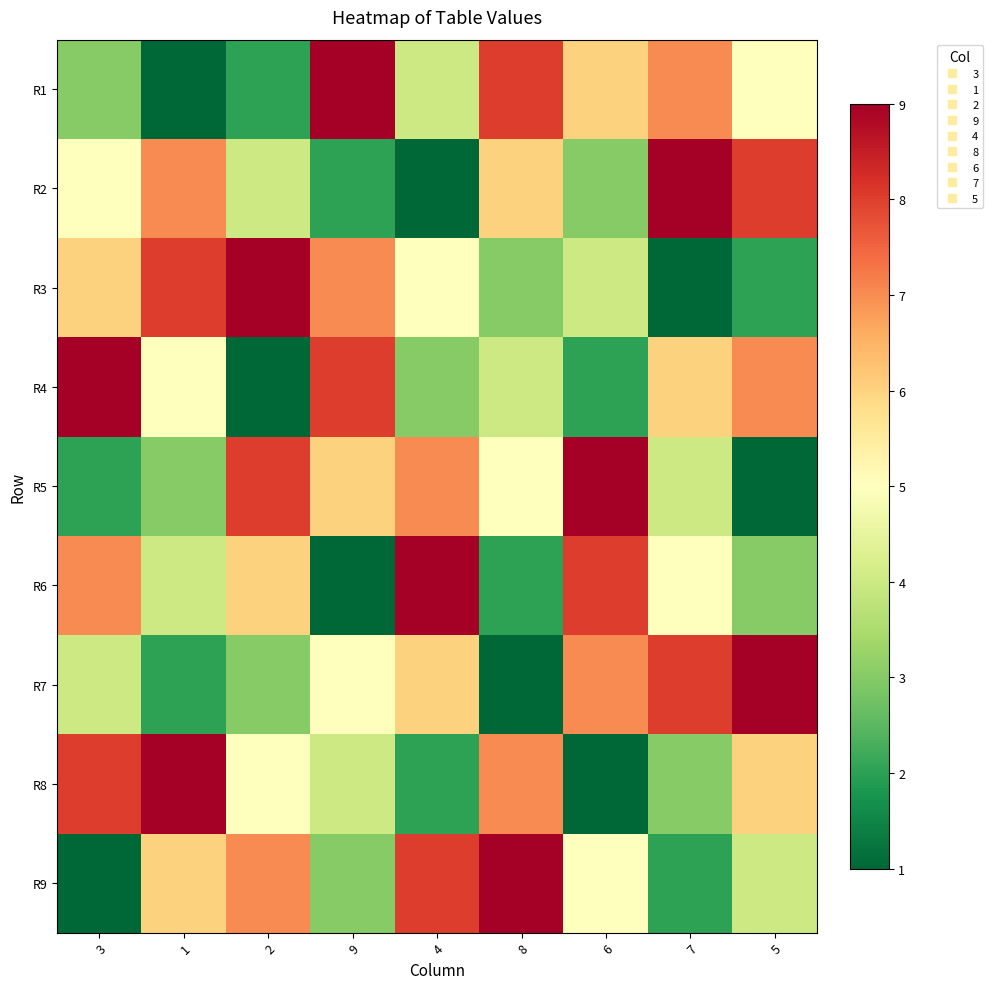

How many distinct data groups are displayed?

9